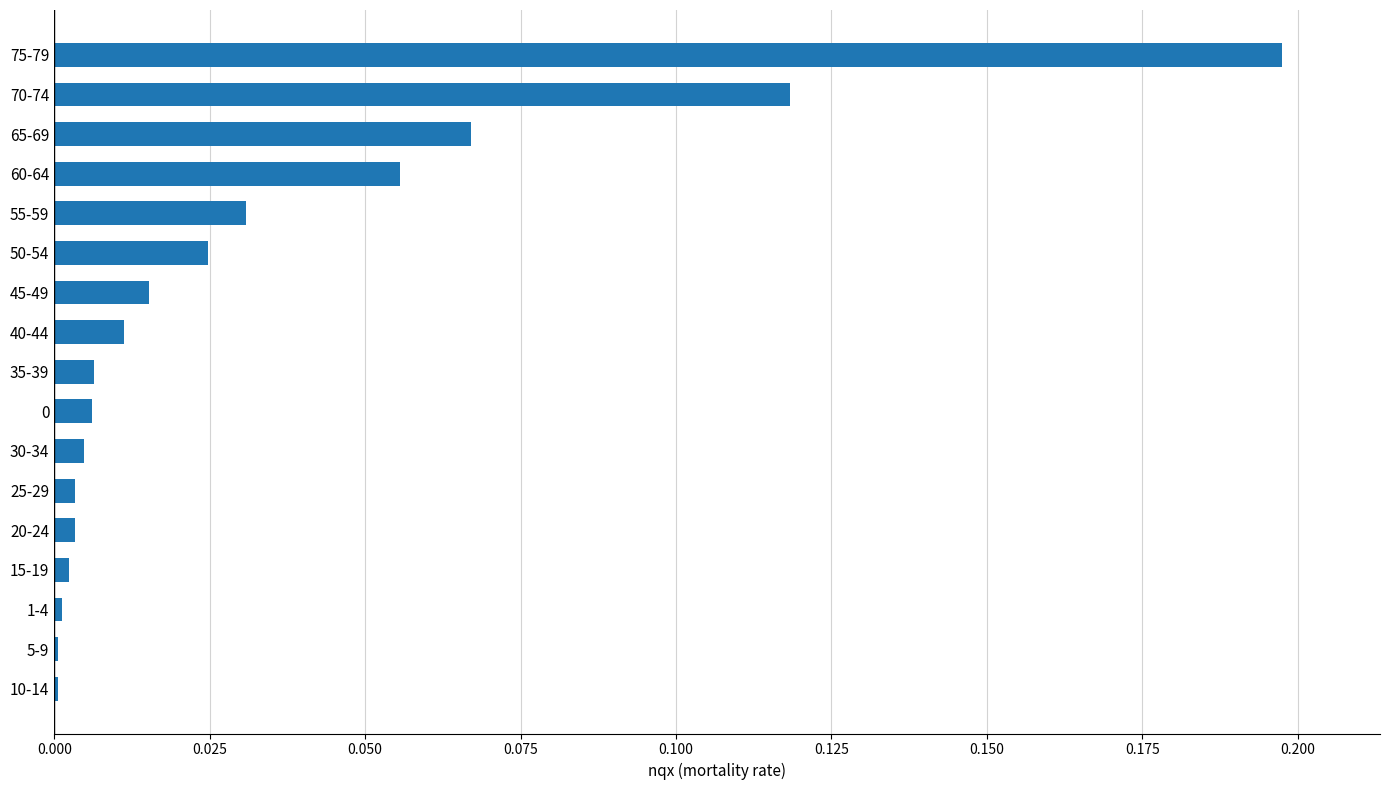

What is the sum of all values?

0.5